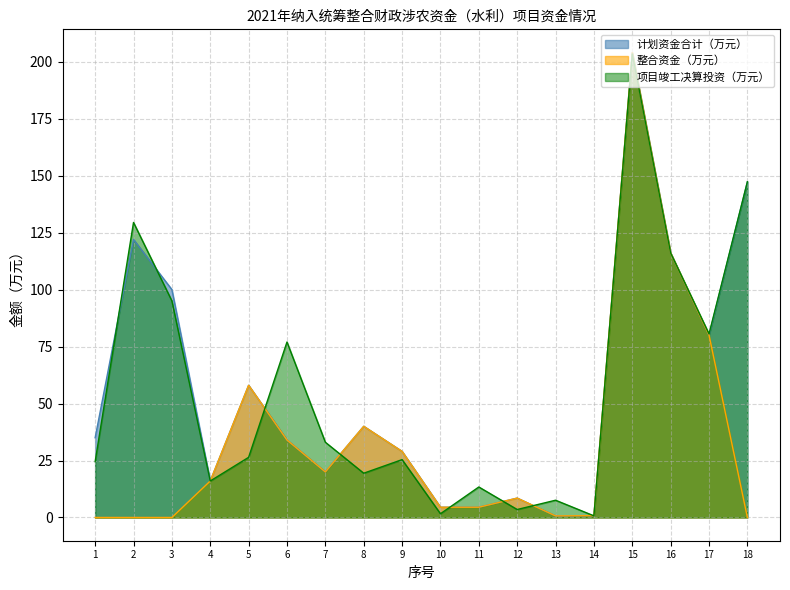

True or false: 整合资金（万元） and 计划资金合计（万元） cross at least once.

False